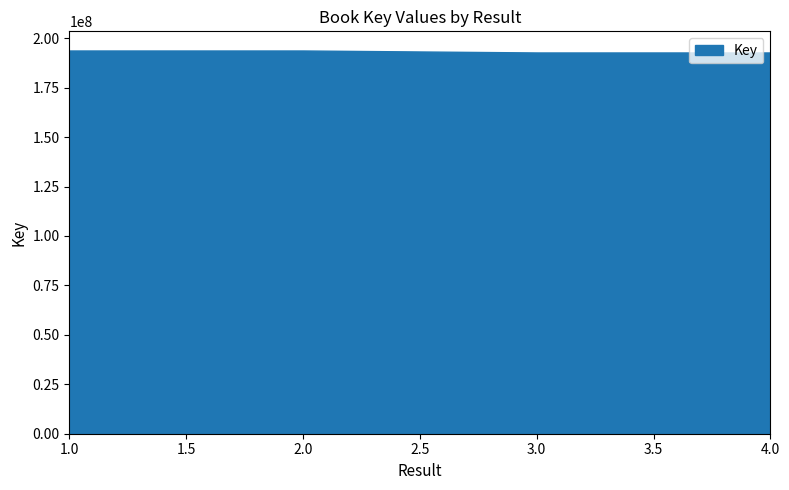

How many data points are less than 193806237?

2